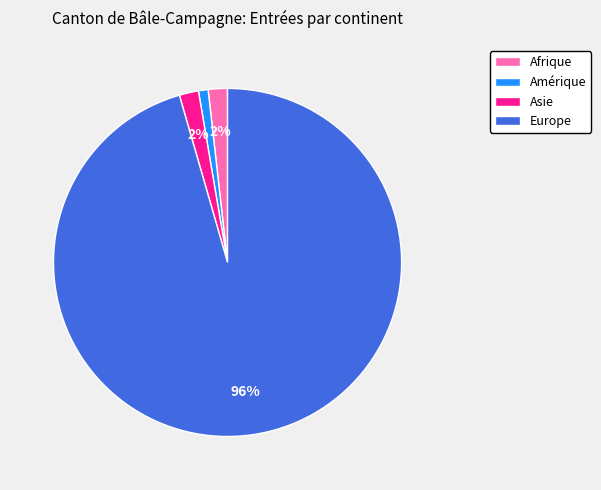

Which category accounts for the majority?

Europe